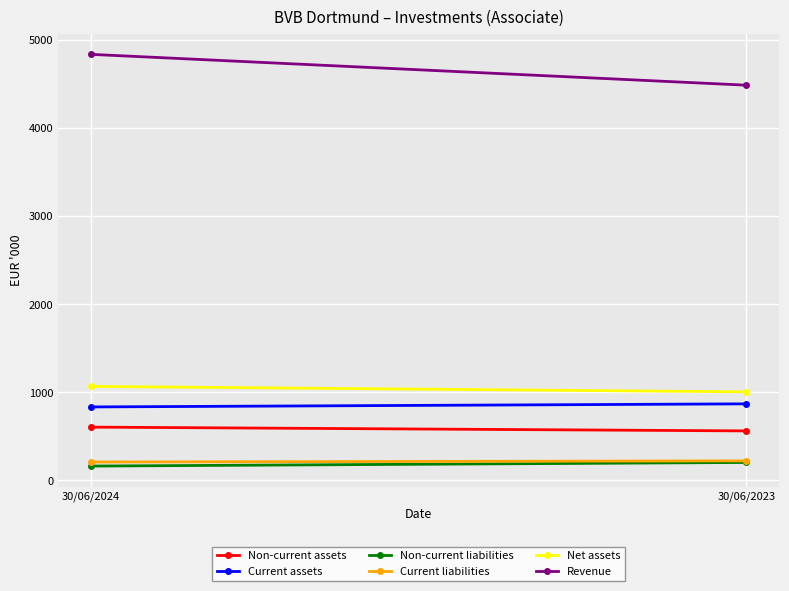

Between 30/06/2023 and 30/06/2024, which is larger?

30/06/2024